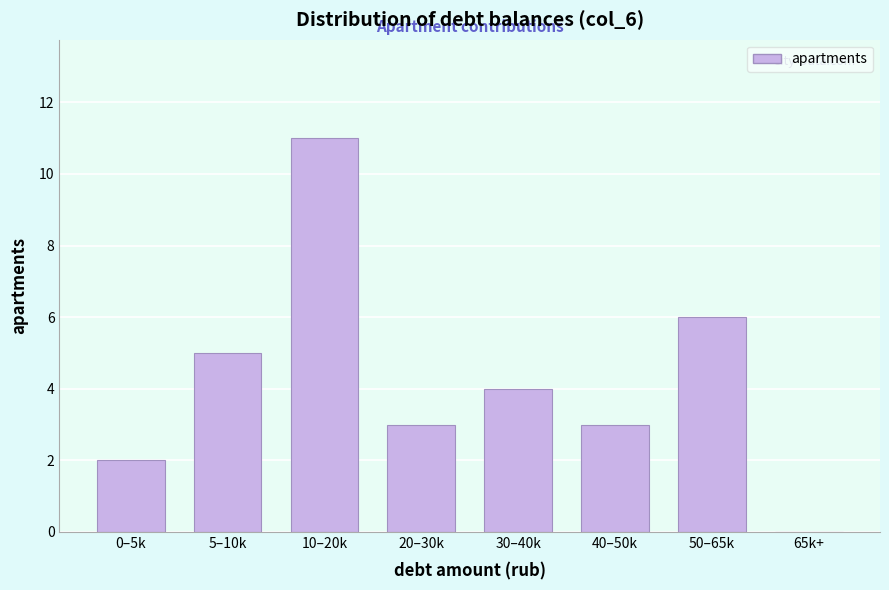

Reading left to right, what are all the values shown in this chart?

0–5k=2	5–10k=5	10–20k=11	20–30k=3	30–40k=4	40–50k=3	50–65k=6	65k+=0